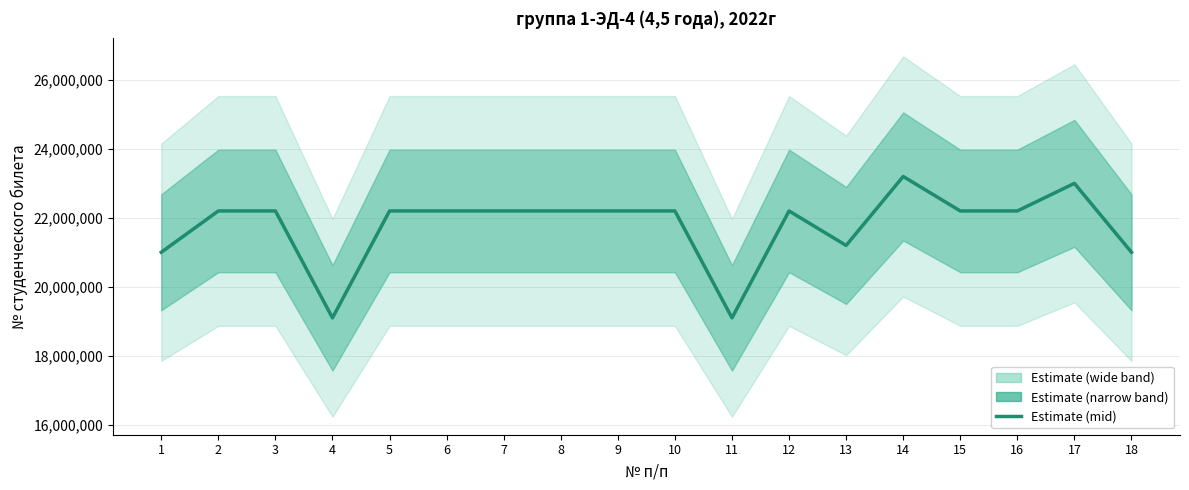

What is the minimum value shown in the chart?

19100846